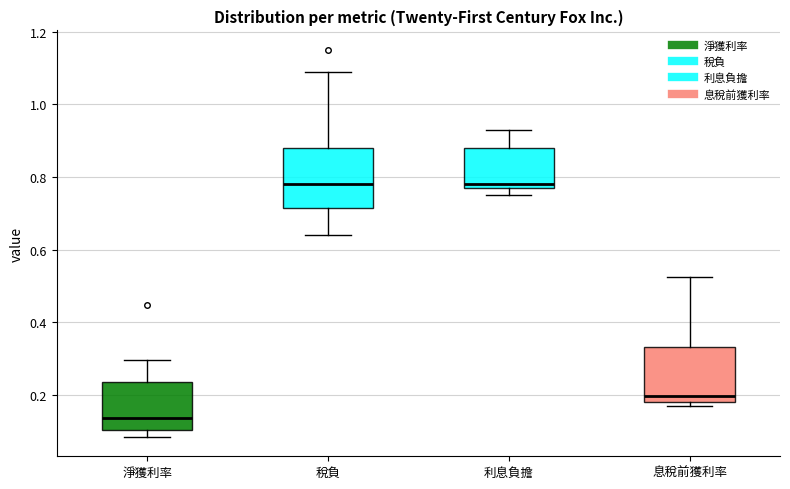

Reading left to right, transcribe this box plot: for each box, give where its median line is, the range the box spans, and where its two whiskers end, as read against the y-axis. The values are not printed on the chart, so give them approximately, as read against the axis.

淨獲利率: median 0.14, box 0.10 to 0.24, whiskers 0.08 to 0.30
稅負: median 0.78, box 0.72 to 0.88, whiskers 0.64 to 1.10
利息負擔: median 0.78 (just above the box's lower edge), box 0.78 to 0.88, whiskers 0.76 to 0.94
息稅前獲利率: median 0.20, box 0.18 to 0.34, whiskers 0.18 (just below the box's lower edge) to 0.52